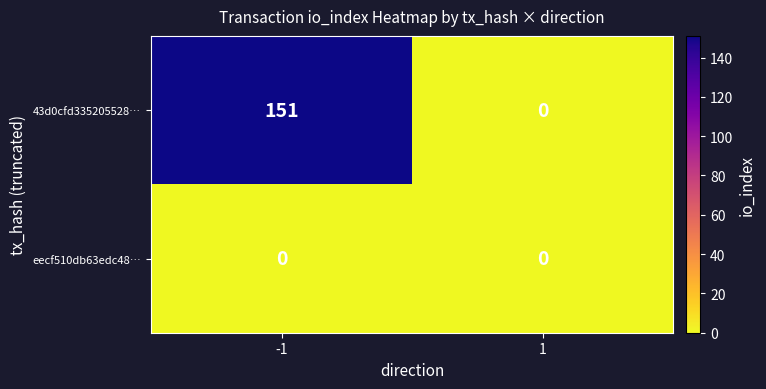

Reading left to right, extract all data points from this chart.

43d0cfd335205528…: 151	0
eecf510db63edc48…: 0	0